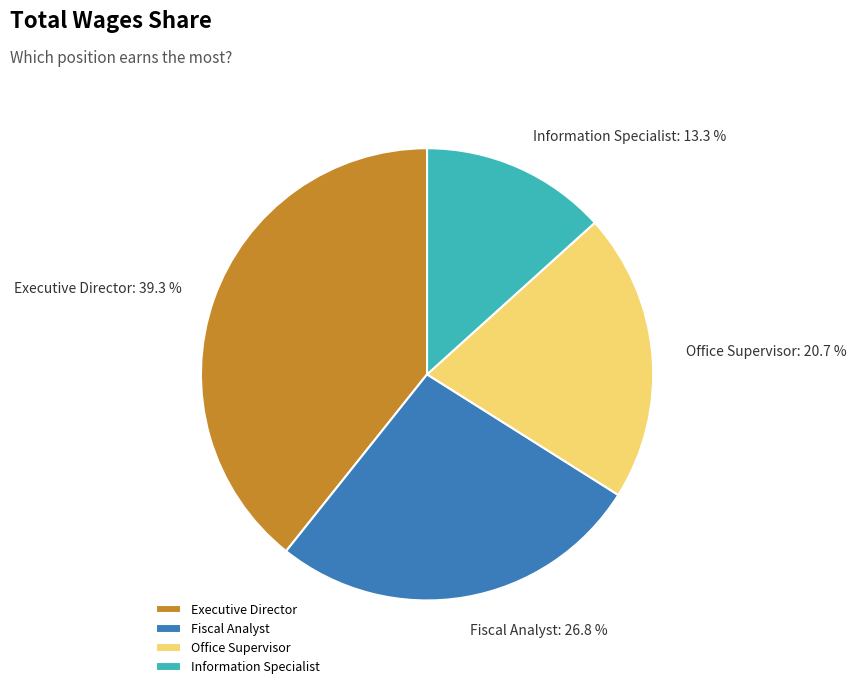

True or false: Fiscal Analyst accounts for 35% of the total.

False